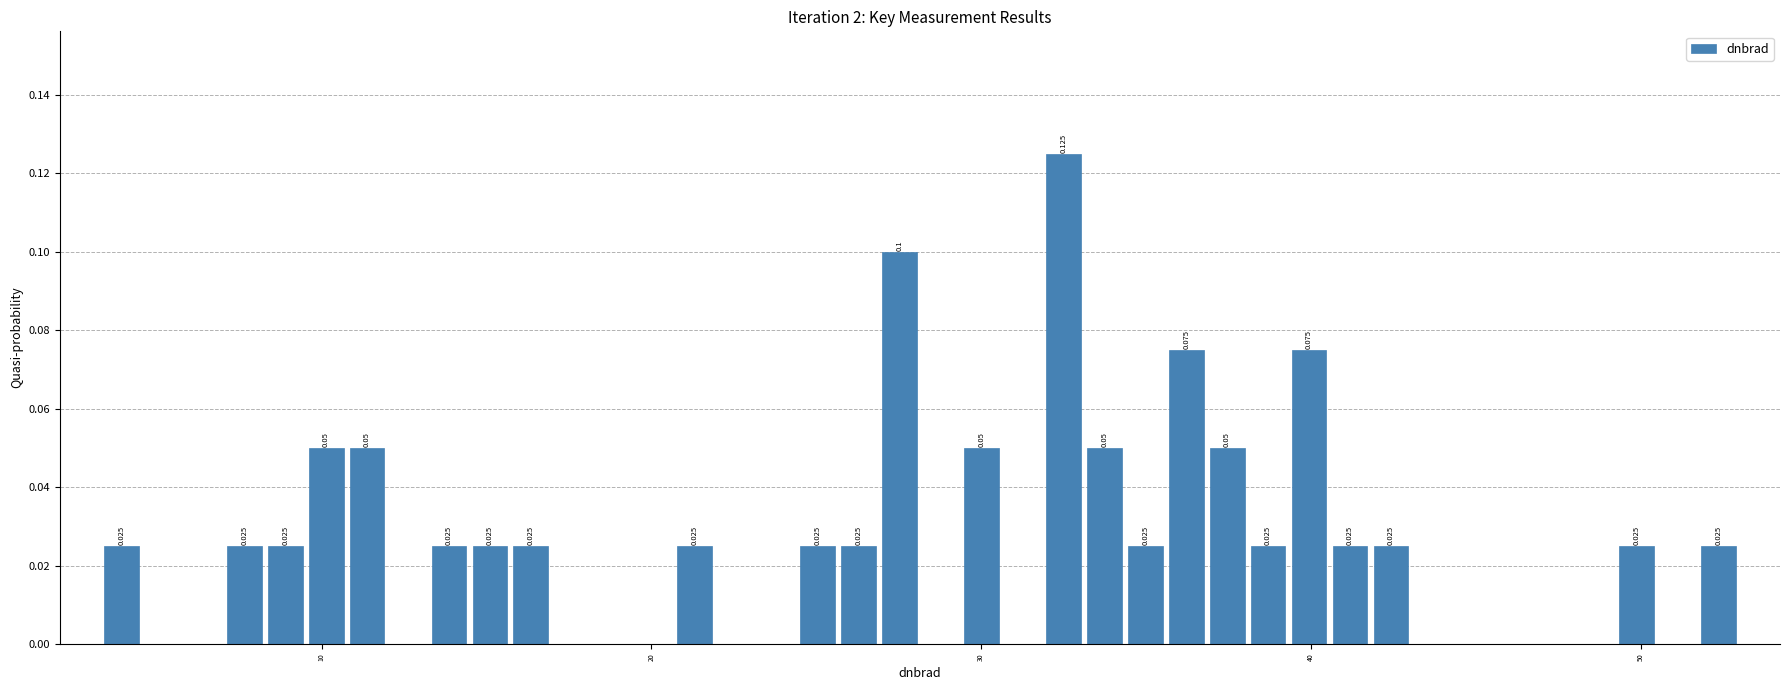

Read against the x-axis, roughly where is the centre of the tallest bar?

32